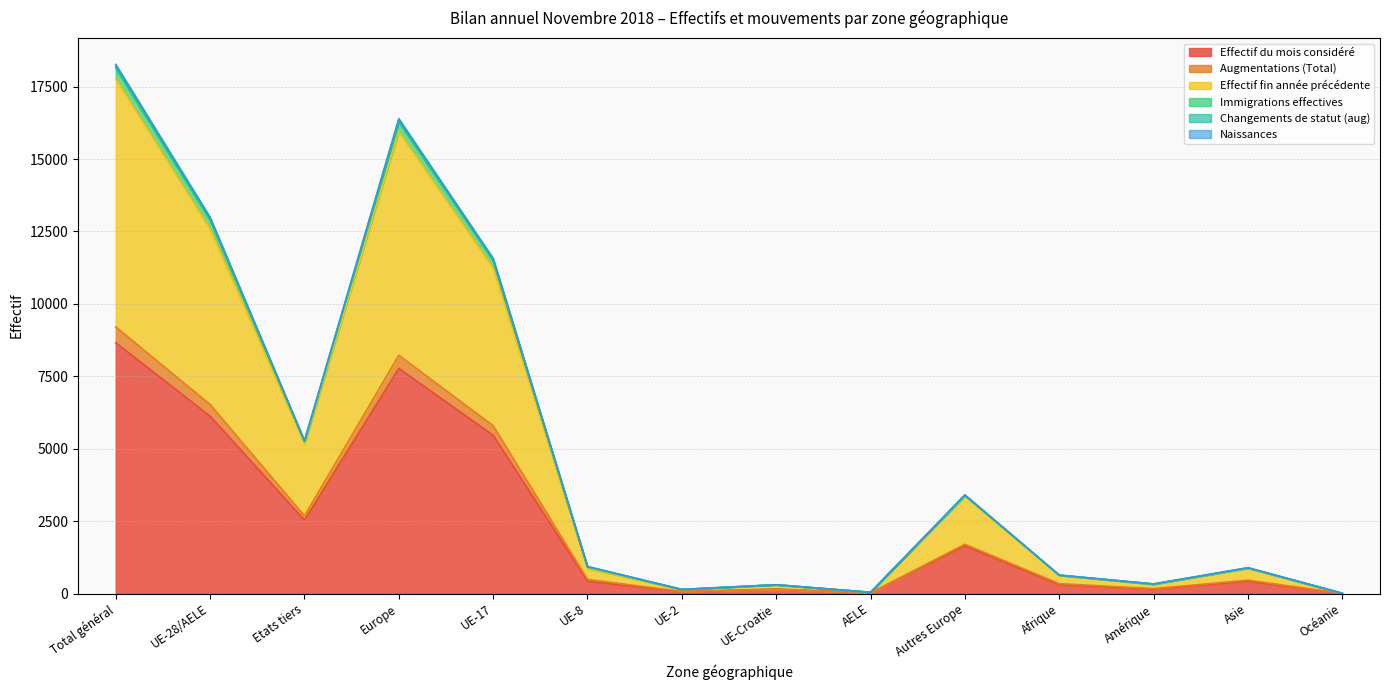

At which label does Effectif du mois considéré reach its peak?

Total général